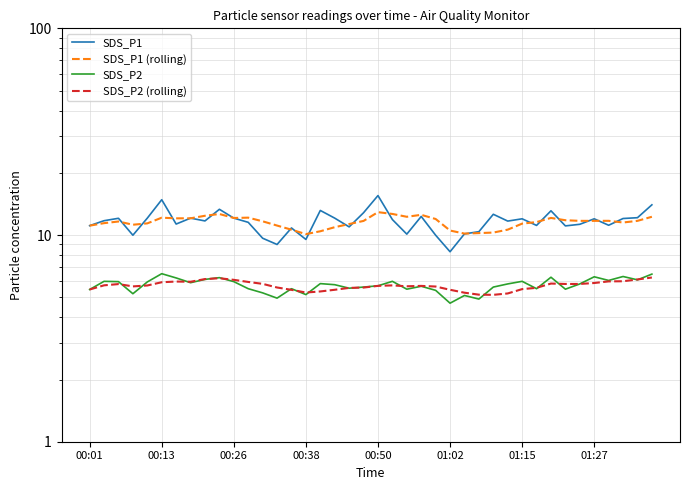

What is the average value of the SDS_P1 series?

11.6